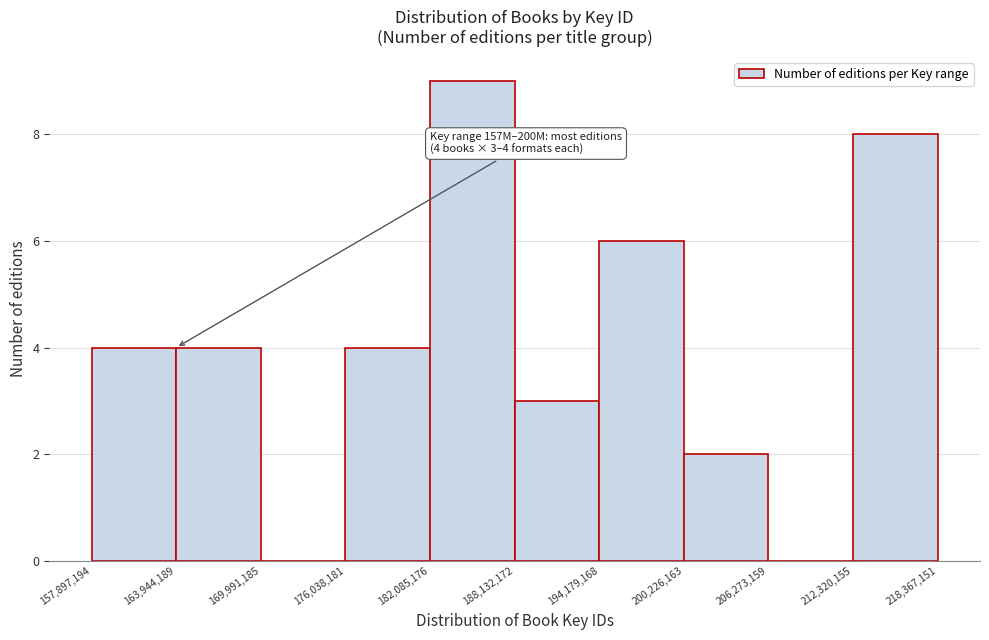

Over which range of the x-axis is the bar tallest?

182,085,176 to 188,132,172